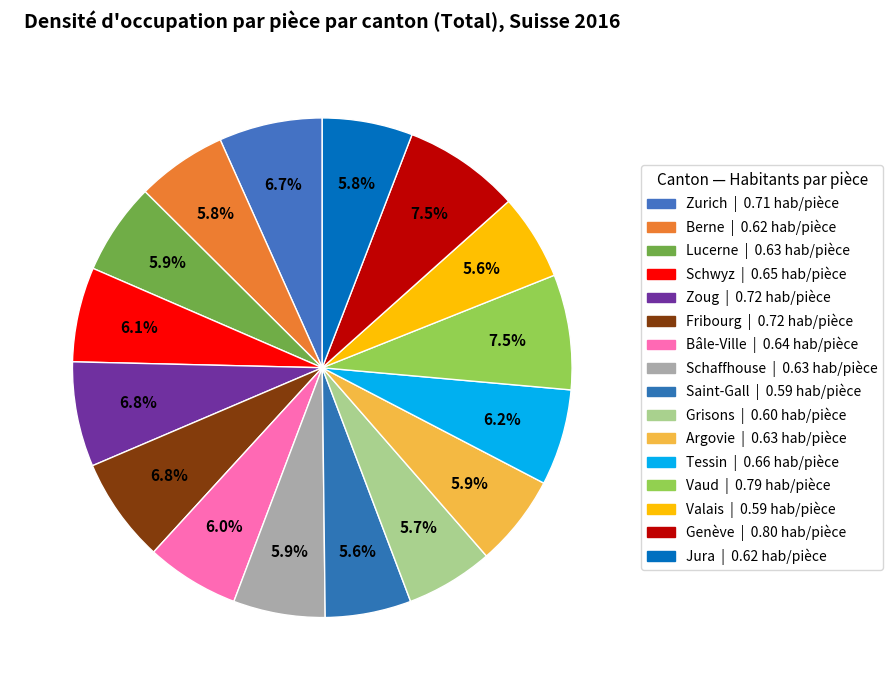

Which category has the biggest portion of the pie?

Genève